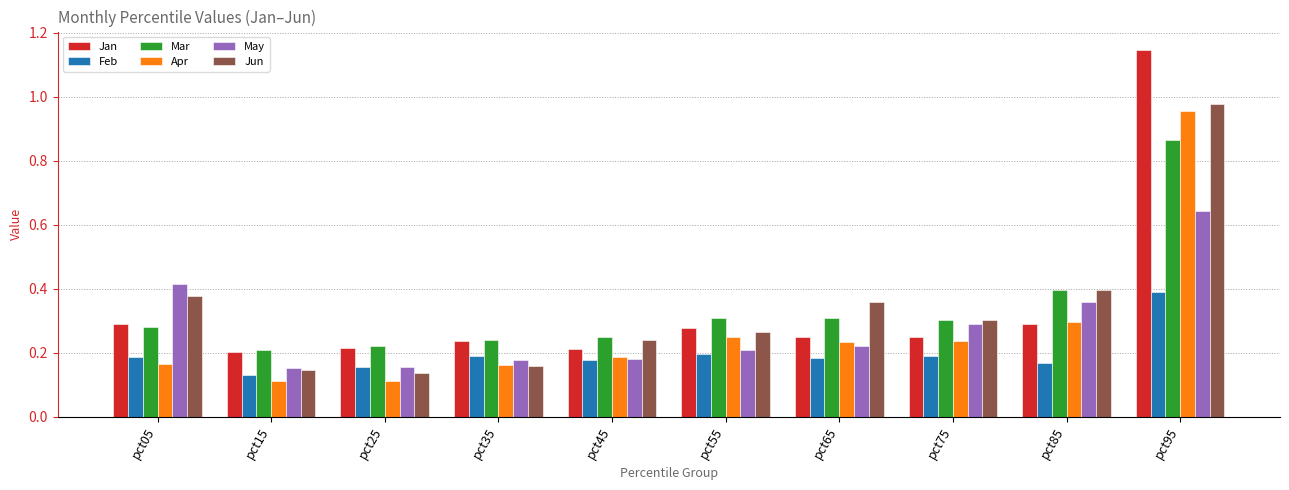

Is it true that Jan equals 0.2 at pct65?

True